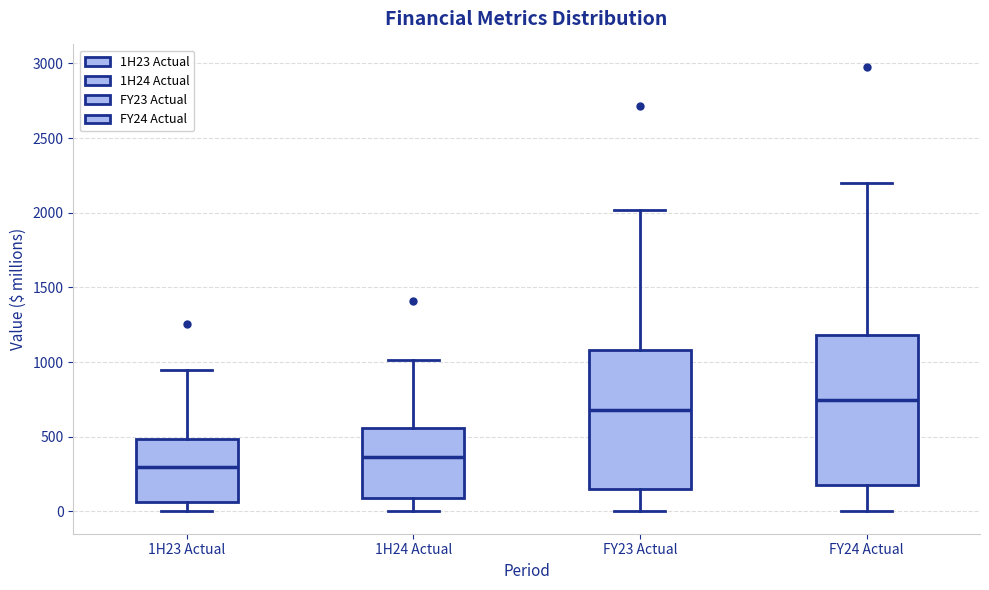

Reading left to right, read every box against the y-axis: the position of its median line, the range the box covers, and the ends of its whiskers. The values are not printed on the chart, so give them approximately, as read against the axis.

1H23 Actual: median 300, box 50 to 500, whiskers 0 to 950
1H24 Actual: median 350, box 100 to 550, whiskers 0 to 1000
FY23 Actual: median 700, box 150 to 1100, whiskers 0 to 2000
FY24 Actual: median 750, box 200 to 1200, whiskers 0 to 2200